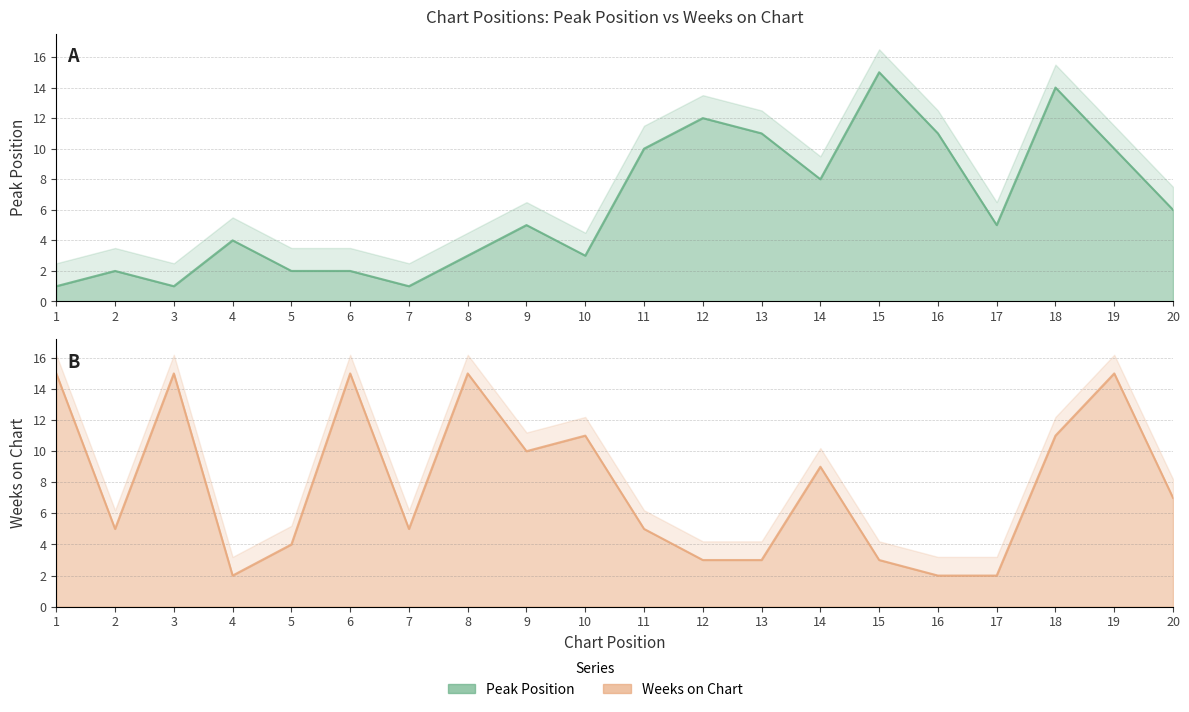

Between 7 and 6, which is larger?

6